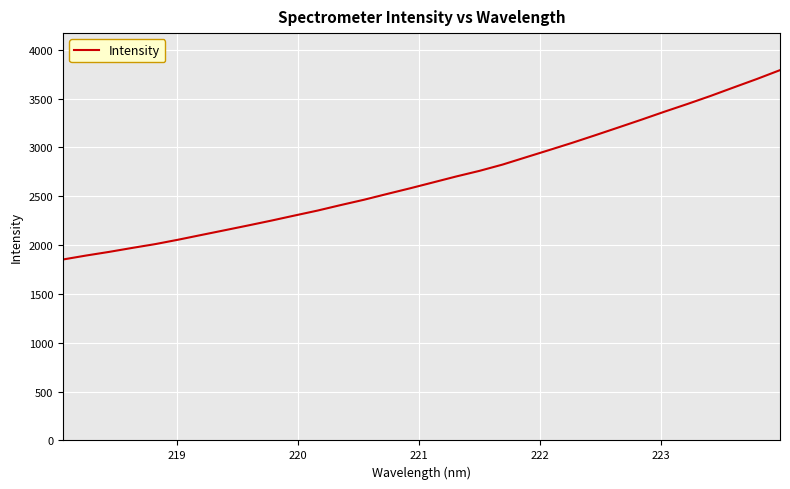

What is the maximum value shown in the chart?

3790.8